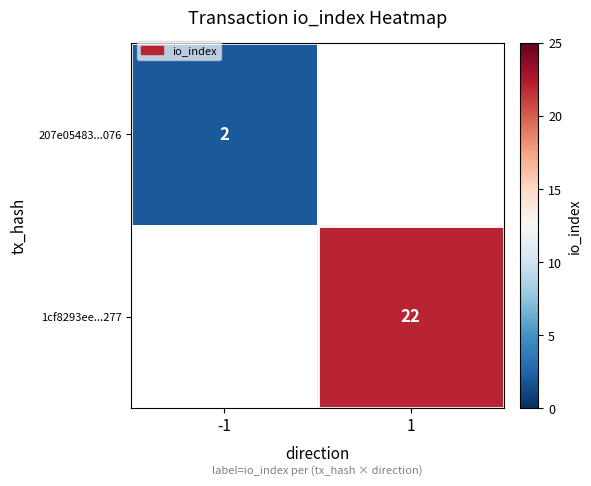

Is the value of 207e05483...076 at -1 greater than the value of 1cf8293ee...277 at 1?

No